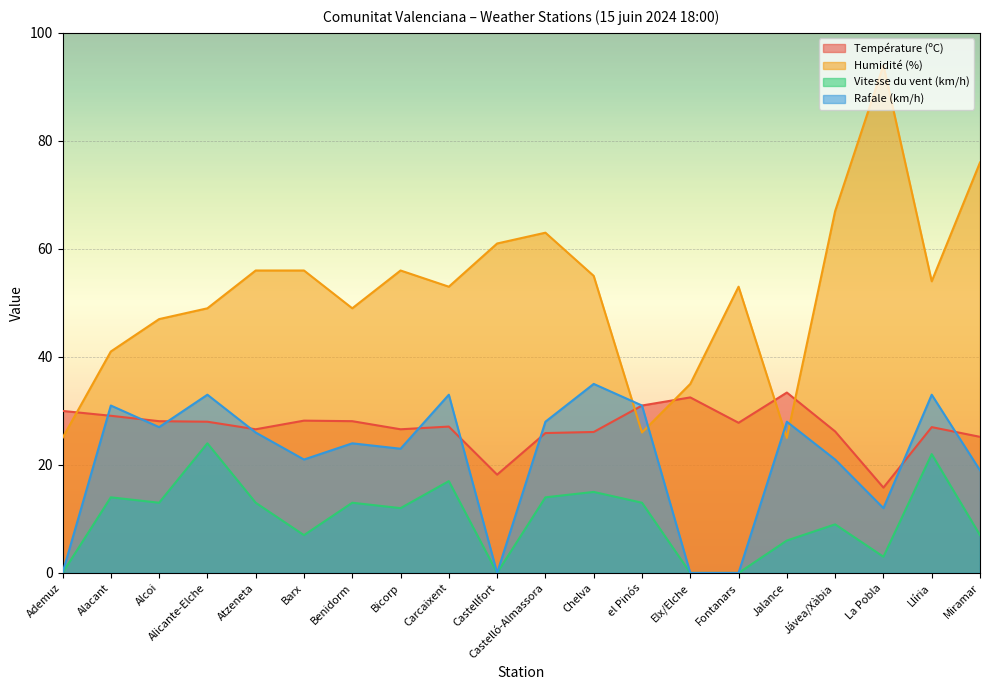

True or false: Rafale (km/h) and Humidité (%) intersect in this chart.

True